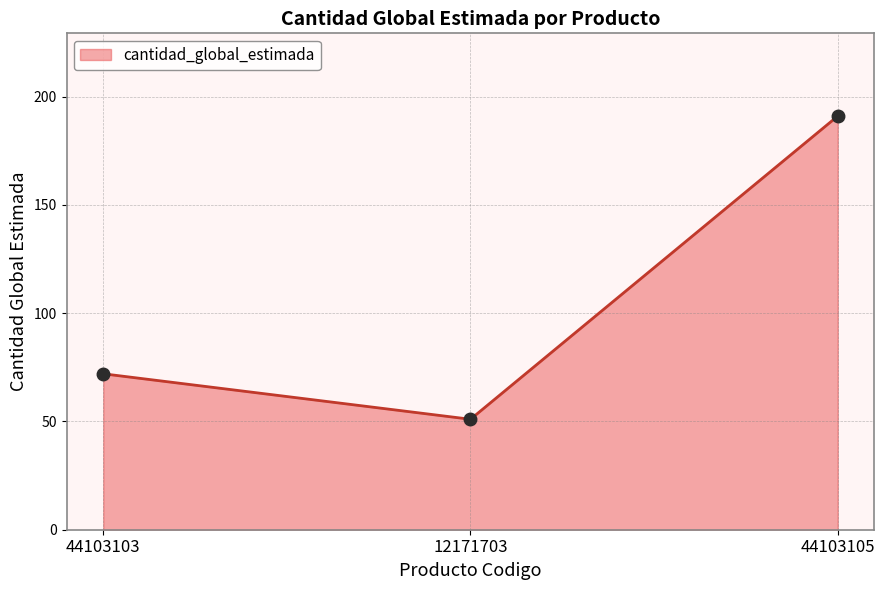

What position from the left is 12171703?

2